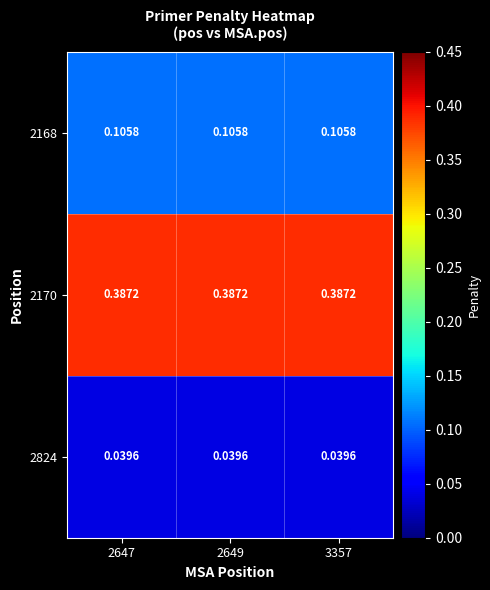

Count the number of data series in this chart.

3